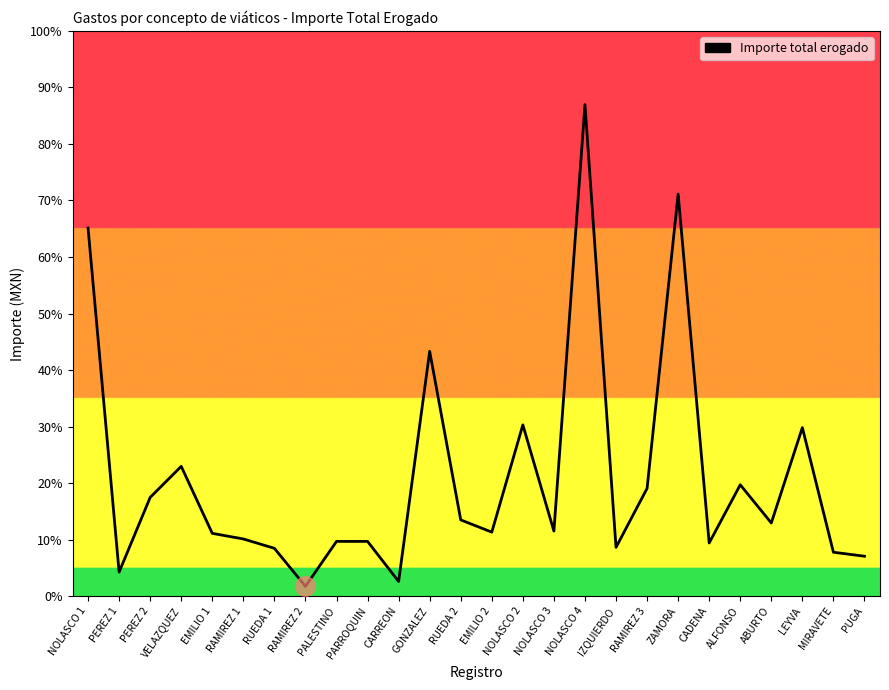

Is this an area chart (filled region under the line)?

Yes